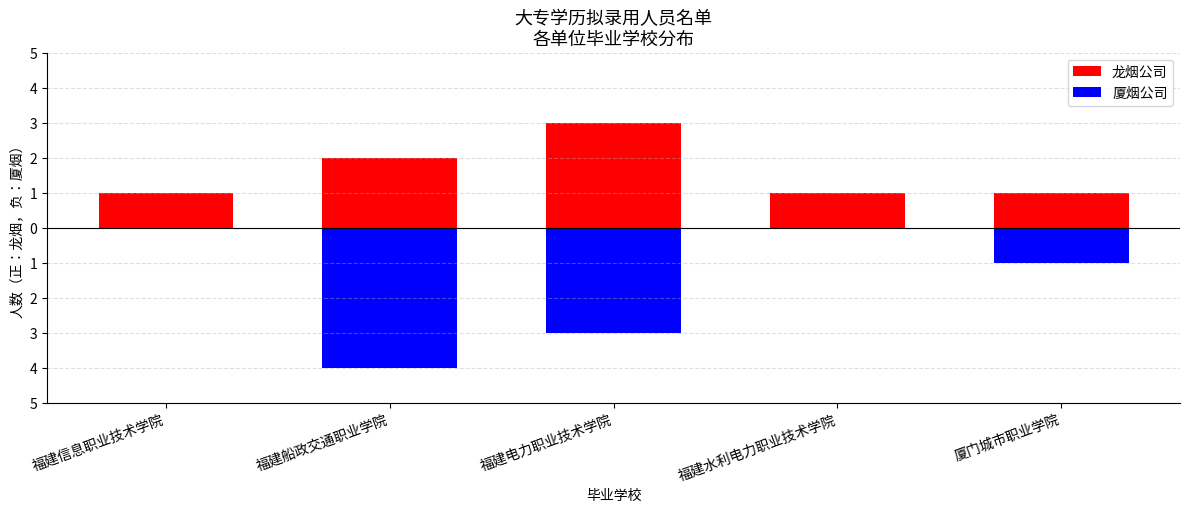

Is it true that 厦烟公司 equals -1 at 厦门城市职业学院?

True